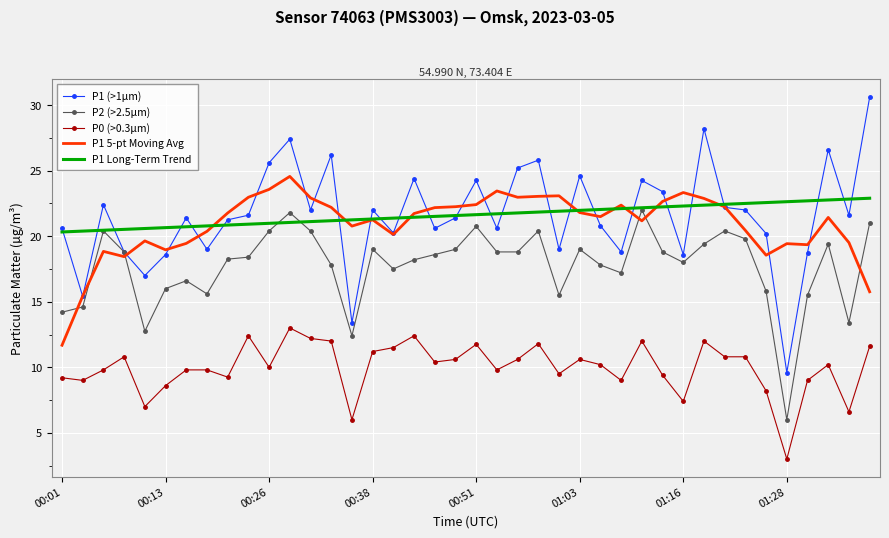

What is the sum of all P0 (>0.3µm) values?

399.2